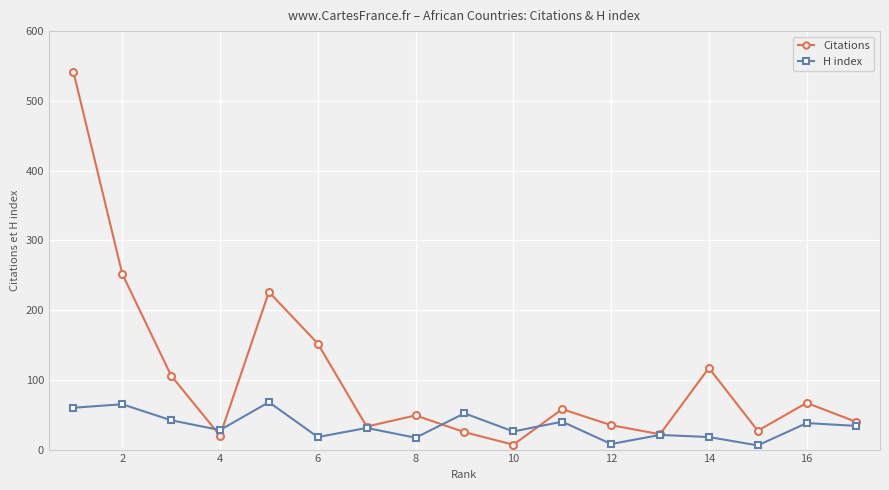

What is the greatest value displayed?

542